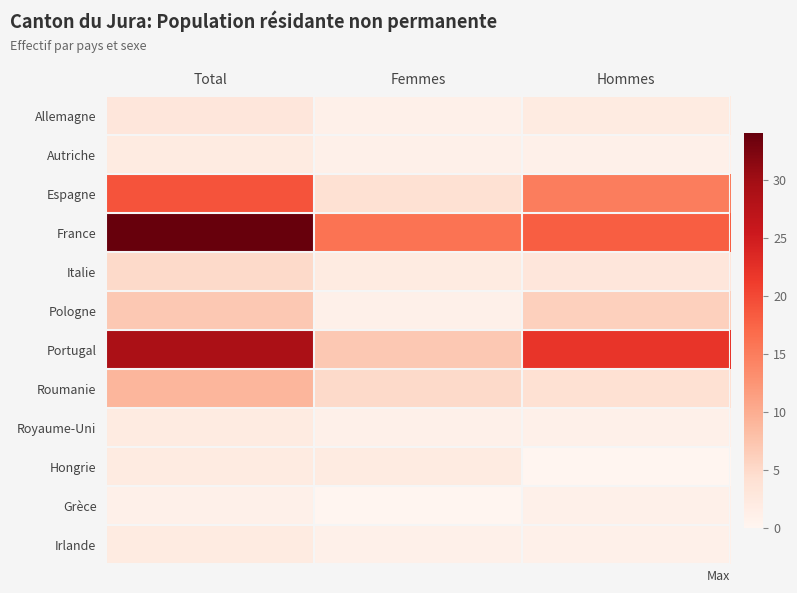

Which series has the largest total across all categories?

France